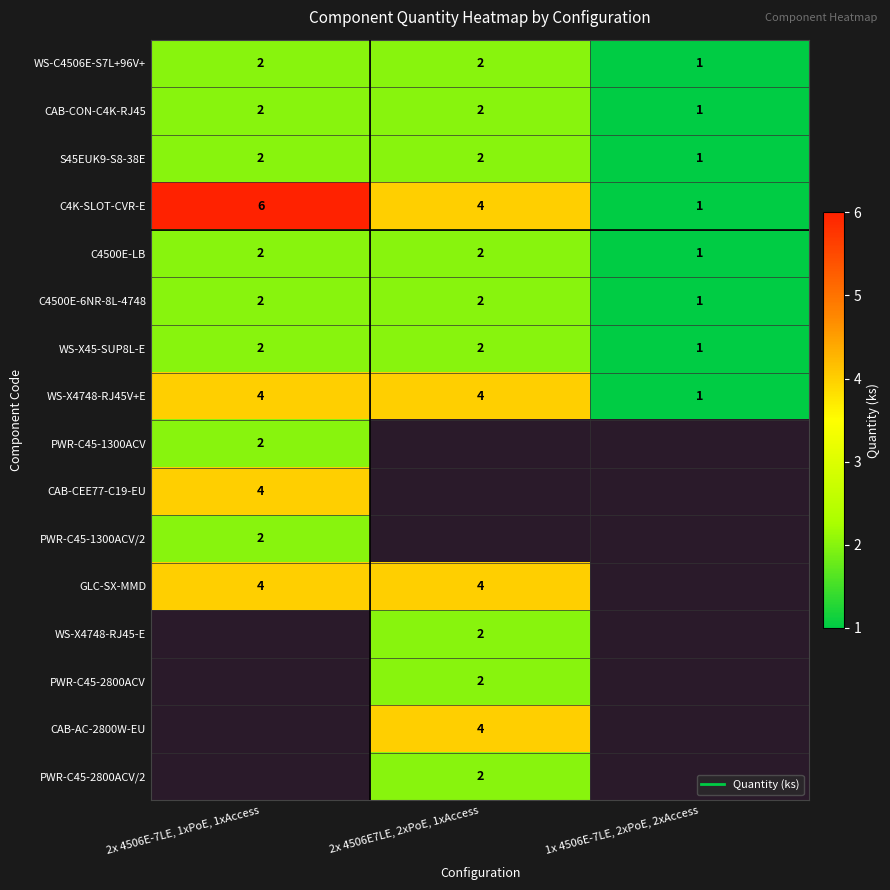

How many distinct data groups are displayed?

16